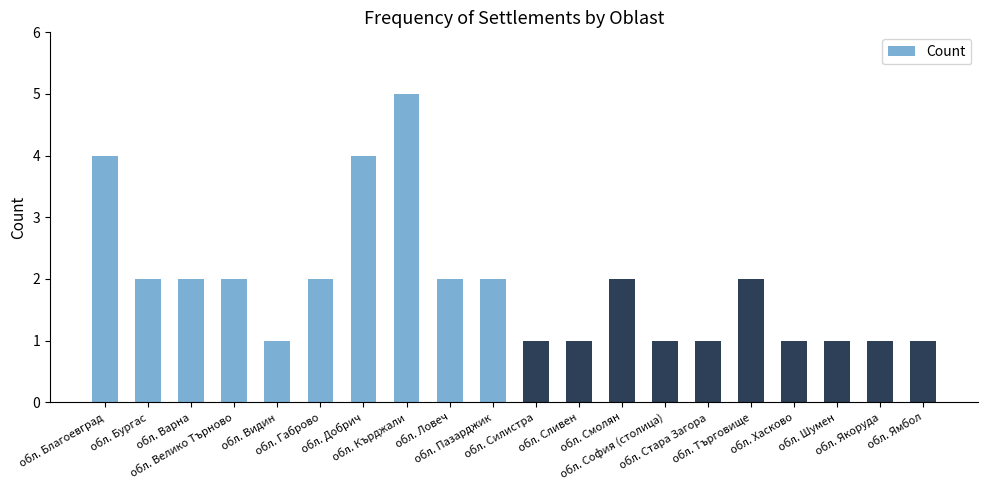

The value at обл. Кърджали is 5. True or false?

True